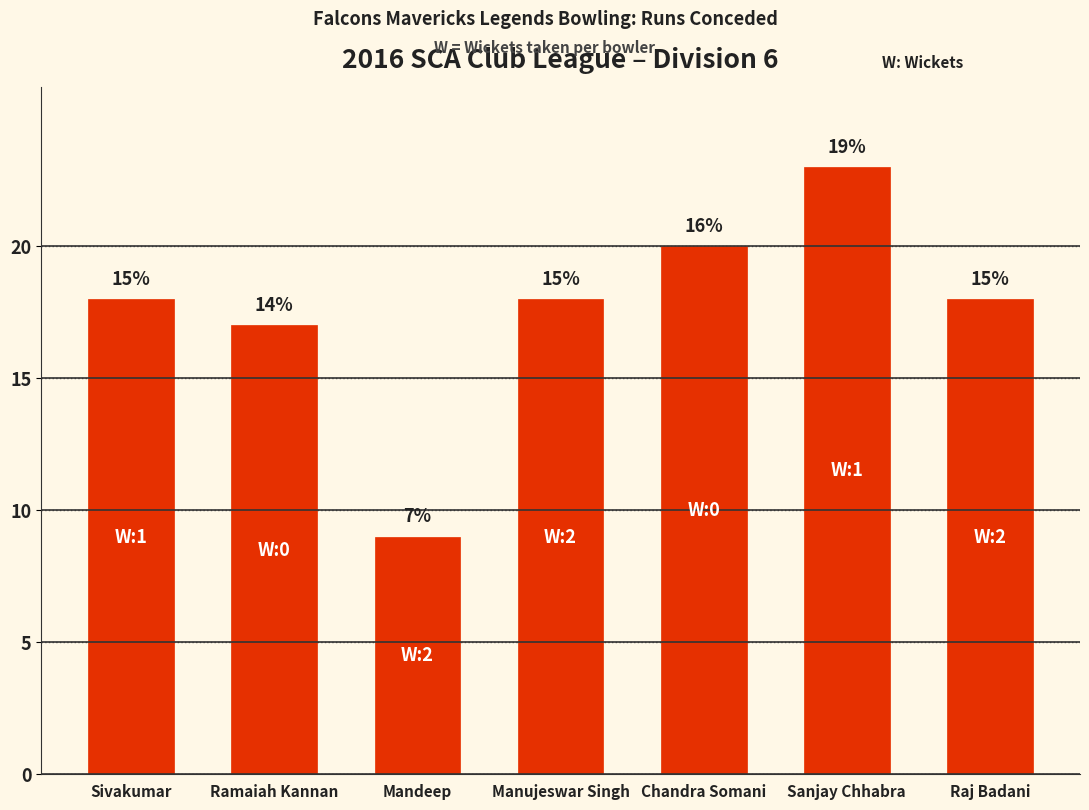

What is the change in value from Ramaiah Kannan to Mandeep?

-8